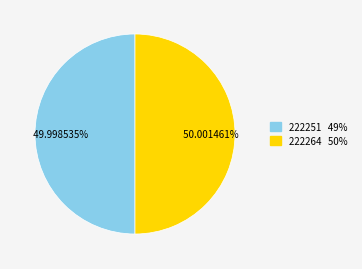

Is the sum of 222264 and 222251 greater than half?

Yes